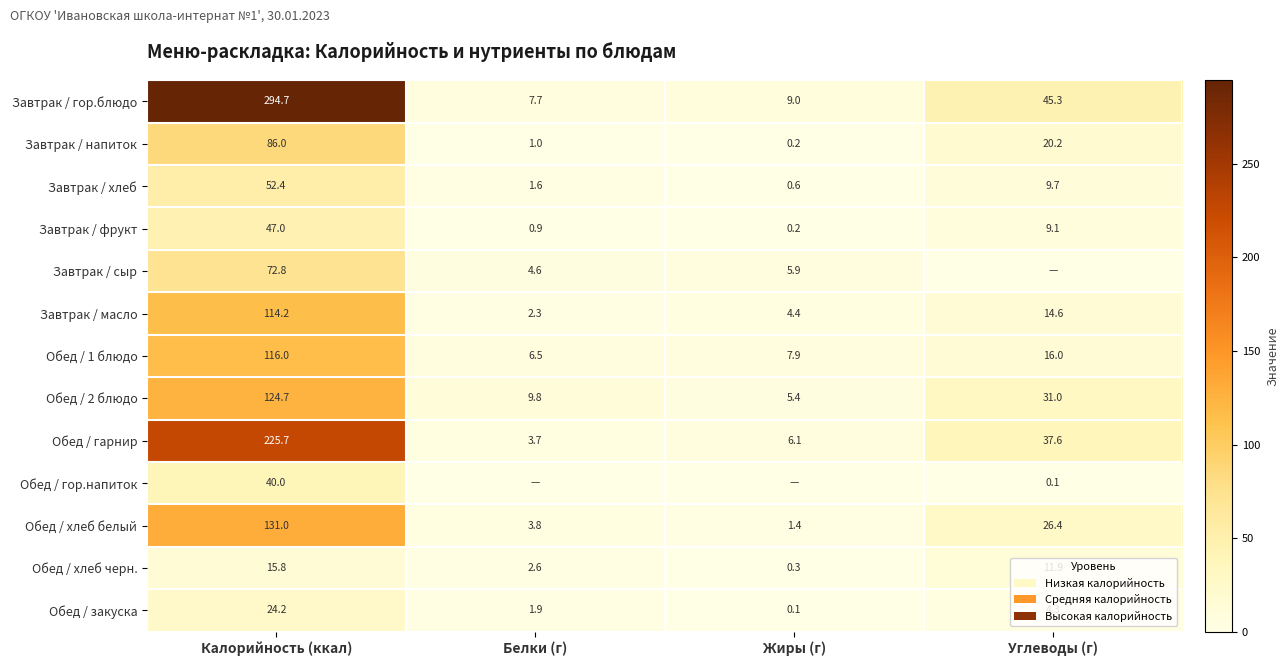

At which category is the sum across all series the highest?

Калорийность (ккал)